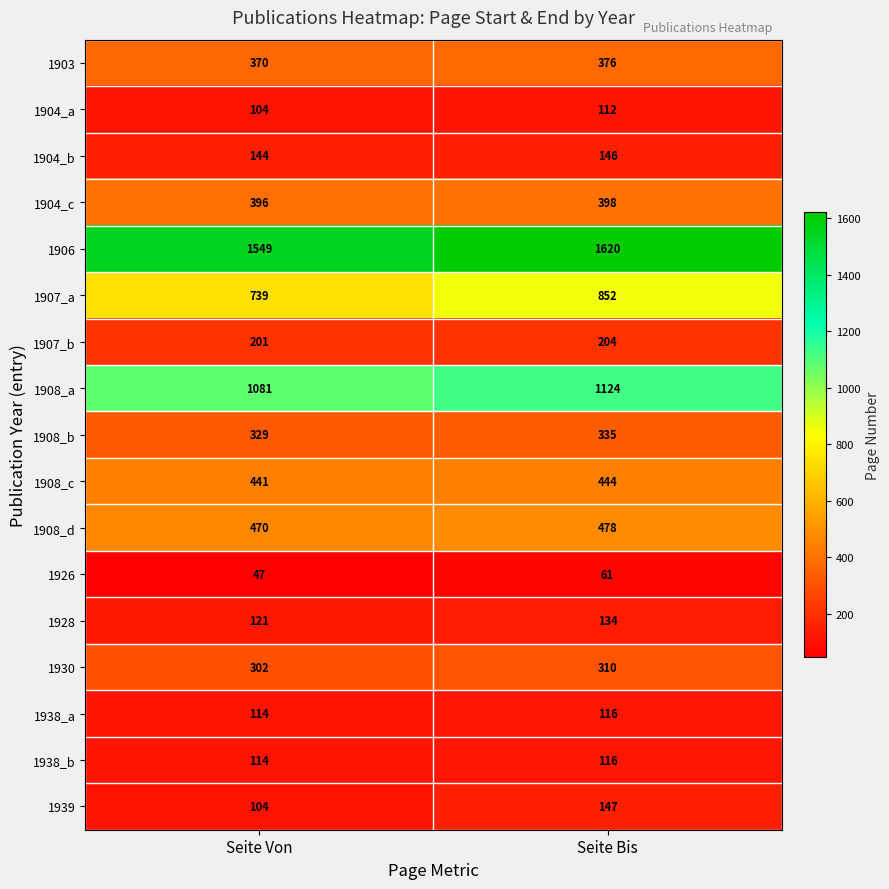

Which label corresponds to the largest value in the chart?

Seite Bis